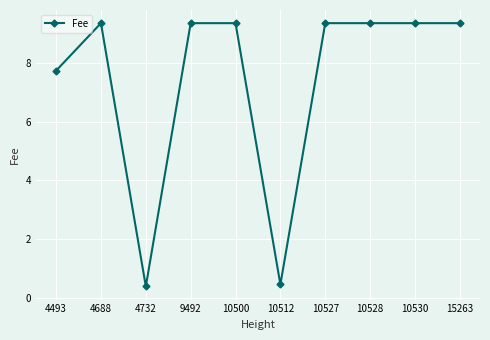

Where does the data first go above 9?

4688